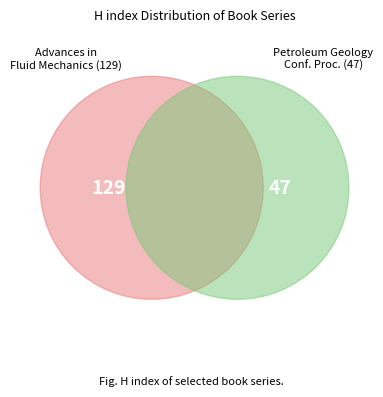

Approximately how many times larger is the value at Advances in Fluid Mechanics compared to Petroleum Geology Conference Proceedings?

2.7